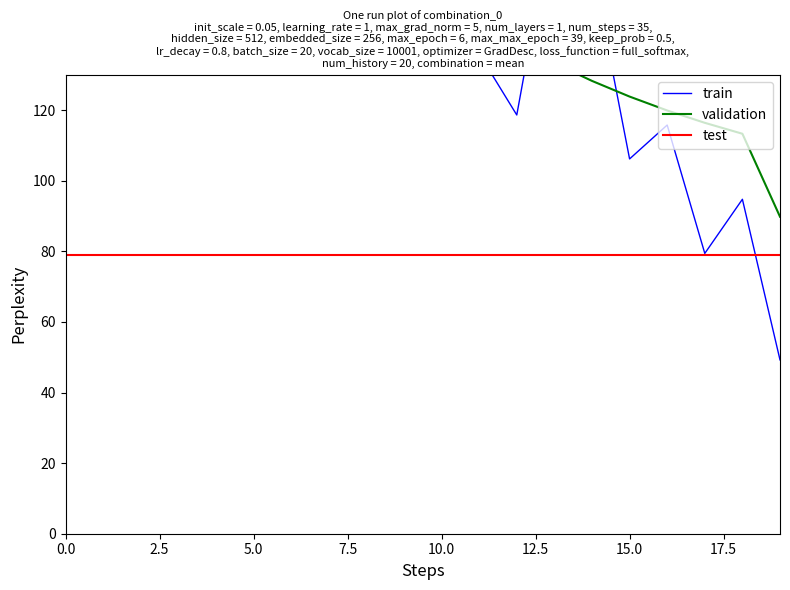

What is the value of the test point at the 7th from the left?

78.9